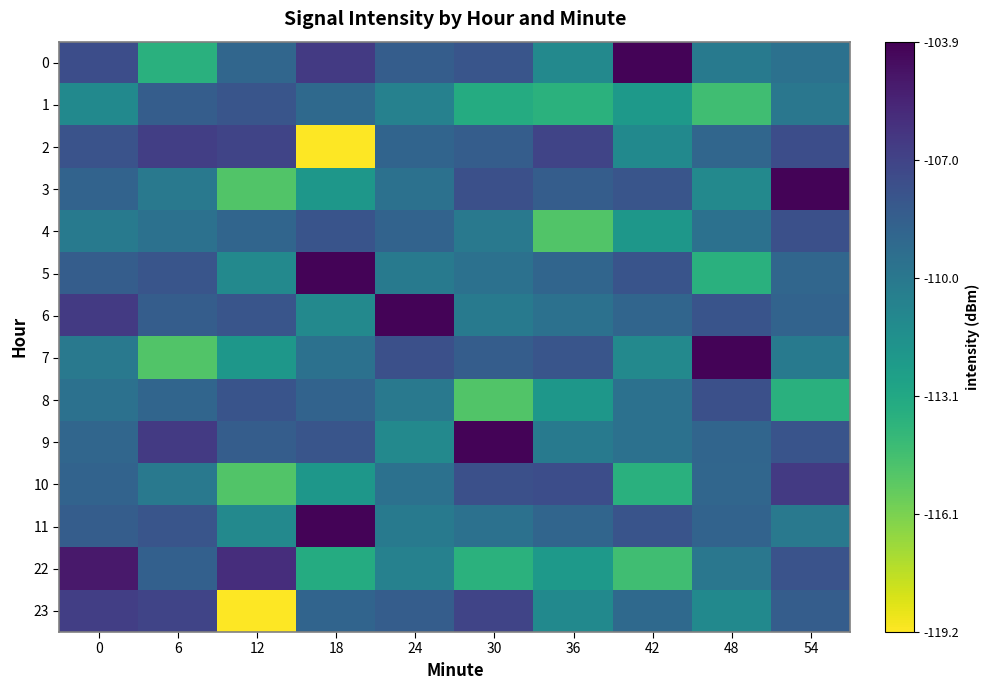

Reading right to left, what are all the values shown in this chart?

0: 54=-109.6	48=-110.2	42=-104.1	36=-111.1	30=-108.0	24=-108.4	18=-106.5	12=-109.0	6=-113.6	0=-107.5
1: 54=-110.0	48=-114.5	42=-112.2	36=-113.7	30=-113.3	24=-110.6	18=-109.1	12=-108.0	6=-108.4	0=-111.2
2: 54=-107.5	48=-109.0	42=-111.2	36=-107.1	30=-108.4	24=-108.9	18=-119.2	12=-107.1	6=-106.7	0=-107.9
3: 54=-104.1	48=-111.1	42=-108.0	36=-108.4	30=-107.6	24=-109.6	18=-112.0	12=-115.0	6=-110.1	0=-108.8
4: 54=-107.6	48=-109.6	42=-112.0	36=-115.0	30=-110.1	24=-108.8	18=-107.9	12=-108.9	6=-109.6	0=-110.2
5: 54=-109.0	48=-113.6	42=-107.9	36=-108.9	30=-109.6	24=-110.2	18=-104.1	12=-111.1	6=-108.0	0=-108.4
6: 54=-108.8	48=-107.9	42=-108.9	36=-109.6	30=-110.2	24=-104.1	18=-111.1	12=-108.0	6=-108.4	0=-106.5
7: 54=-110.2	48=-104.1	42=-111.1	36=-108.0	30=-108.4	24=-107.6	18=-109.6	12=-112.0	6=-115.0	0=-110.1
8: 54=-113.6	48=-107.6	42=-109.6	36=-112.0	30=-115.0	24=-110.1	18=-108.8	12=-107.9	6=-108.9	0=-109.6
9: 54=-107.9	48=-108.9	42=-109.6	36=-110.2	30=-104.1	24=-111.1	18=-108.0	12=-108.4	6=-106.5	0=-109.0
10: 54=-106.5	48=-109.0	42=-113.6	36=-107.5	30=-107.6	24=-109.6	18=-112.0	12=-115.0	6=-110.1	0=-108.8
11: 54=-110.1	48=-108.8	42=-107.9	36=-108.9	30=-109.6	24=-110.2	18=-104.1	12=-111.1	6=-108.0	0=-108.4
22: 54=-107.9	48=-110.0	42=-114.5	36=-112.2	30=-113.7	24=-110.6	18=-113.3	12=-106.0	6=-108.6	0=-105.0
23: 54=-108.4	48=-111.2	42=-109.1	36=-111.2	30=-107.1	24=-108.4	18=-108.9	12=-119.2	6=-107.1	0=-106.7